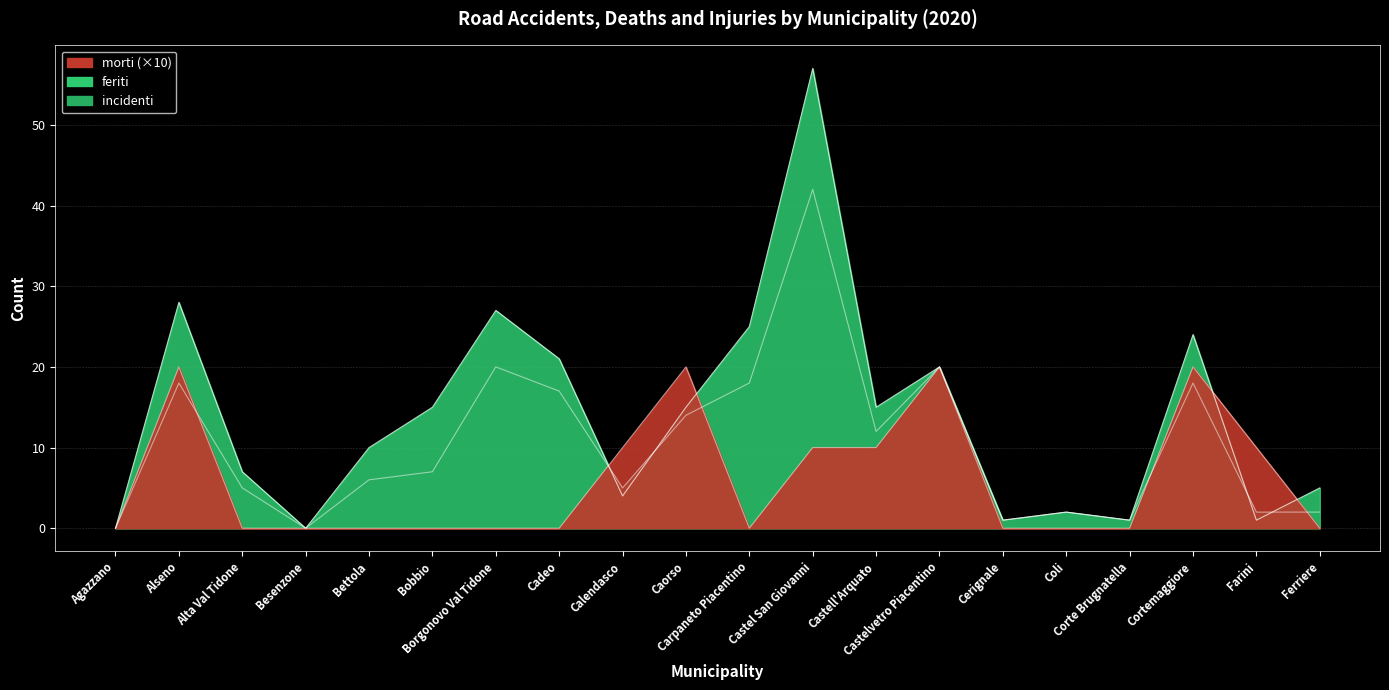

How many positive values does the morti series have?

8